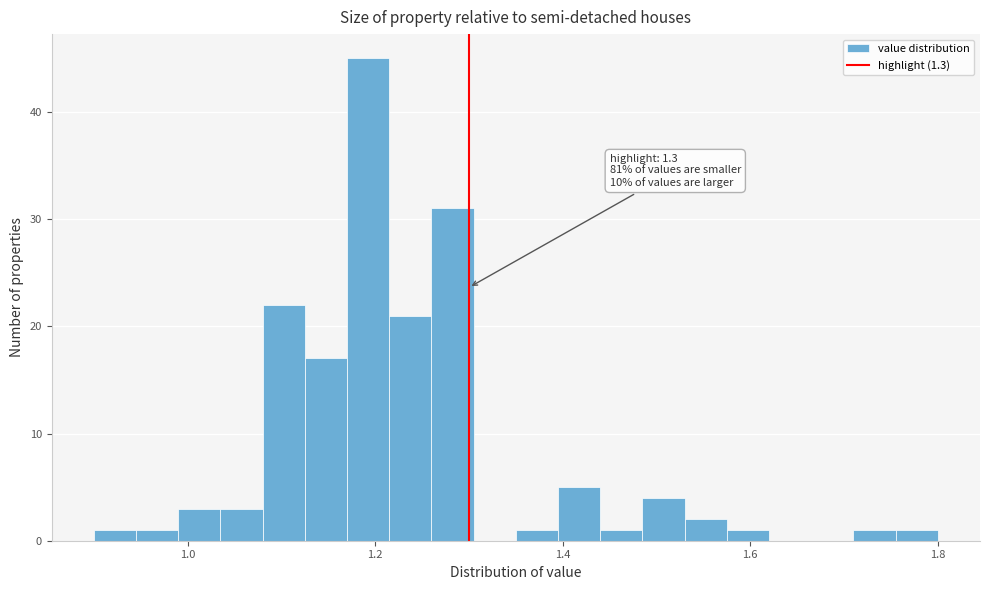

Read against the x-axis, roughly where is the centre of the tallest bar?

1.20